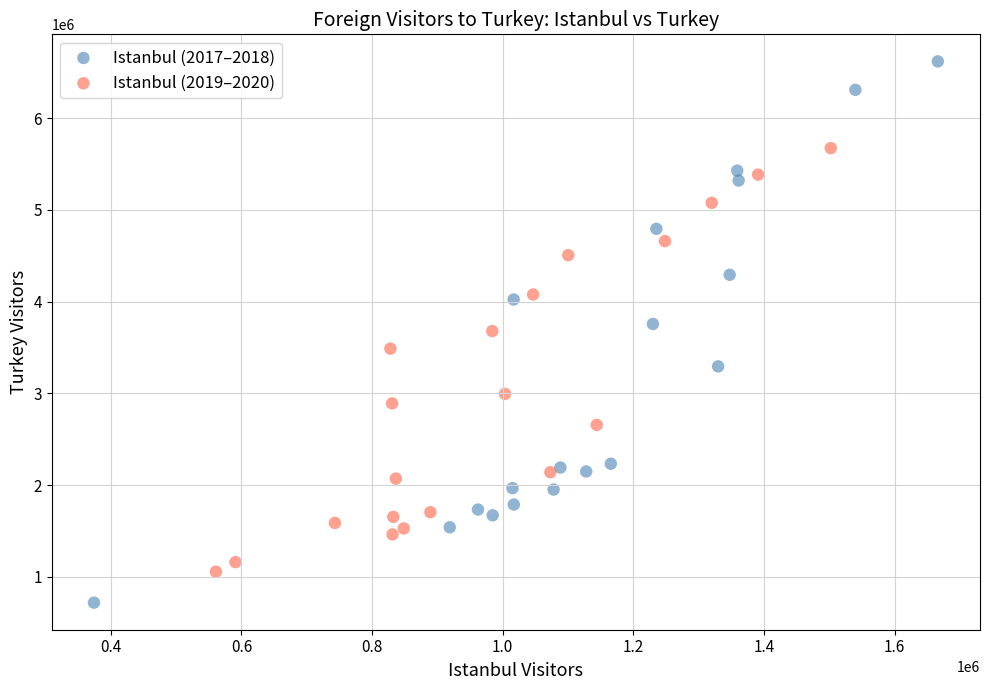

What are all the series names shown in the legend?

Istanbul (2017–2018), Istanbul (2019–2020)